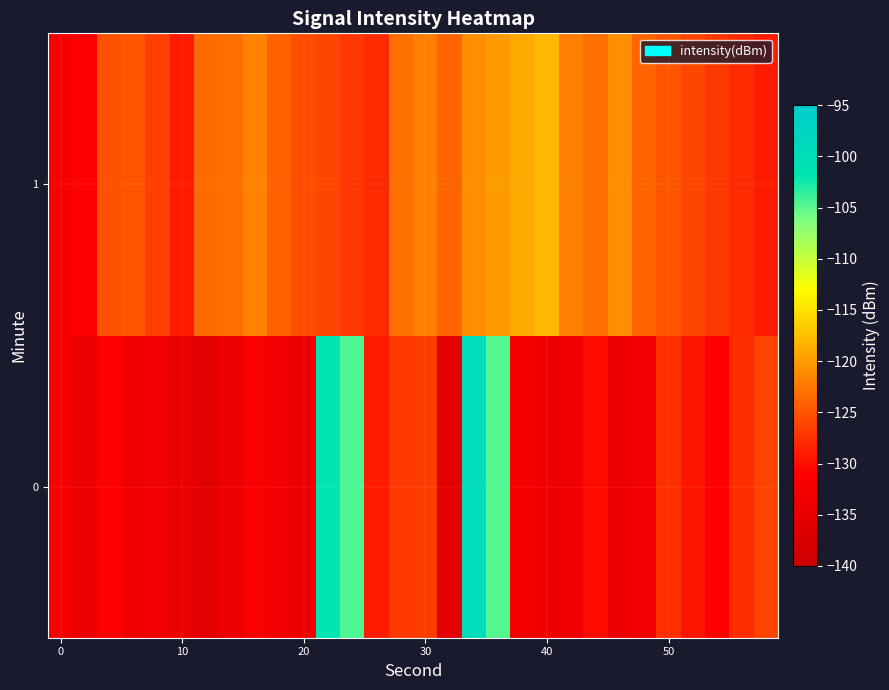

What is the maximum value shown in the chart?

-99.3